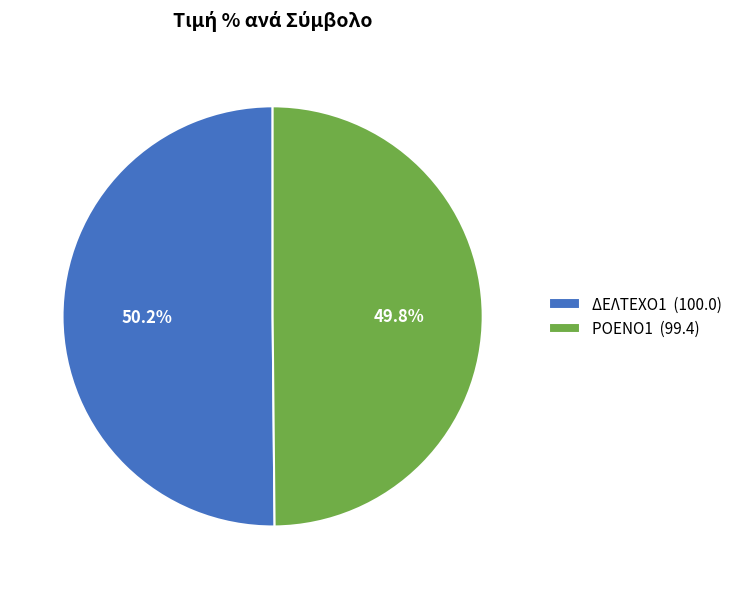

What percentage is NOT represented by ΔΕΛΤΕΧΟ1?

49.8%